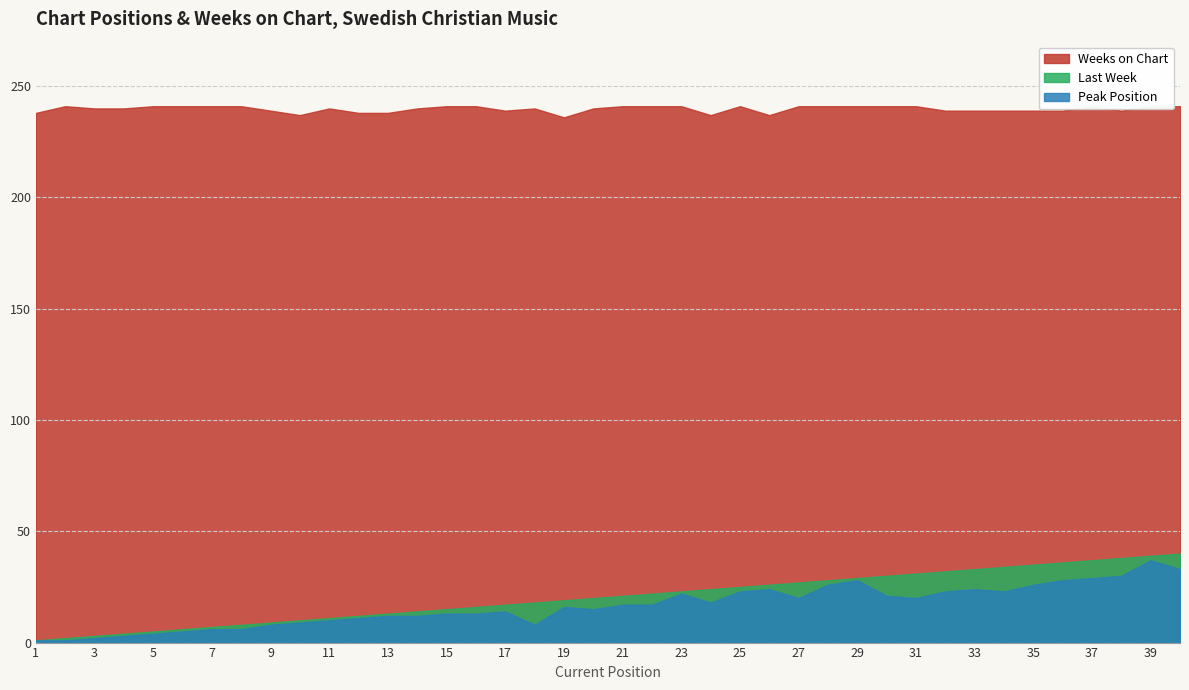

Is the value of Peak Position at 30 greater than the value of Weeks on Chart at 15?

No